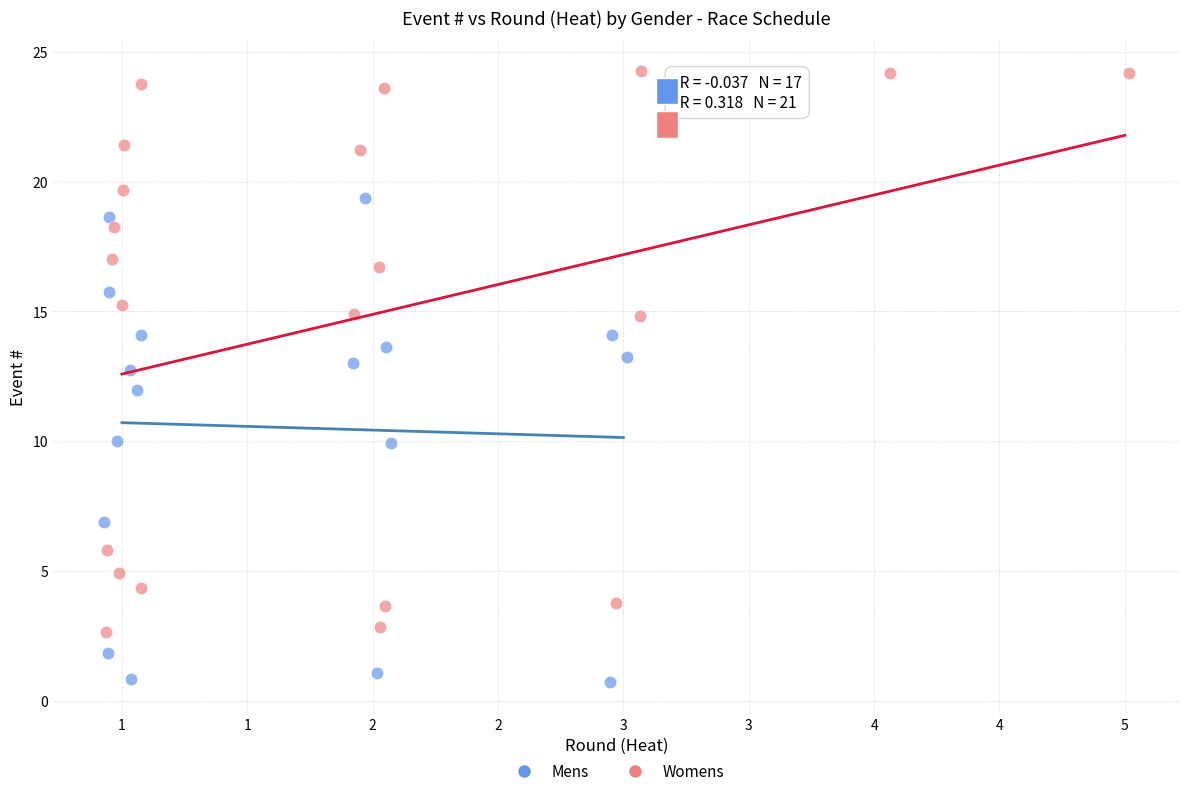

What are all the series names shown in the legend?

Mens, Womens